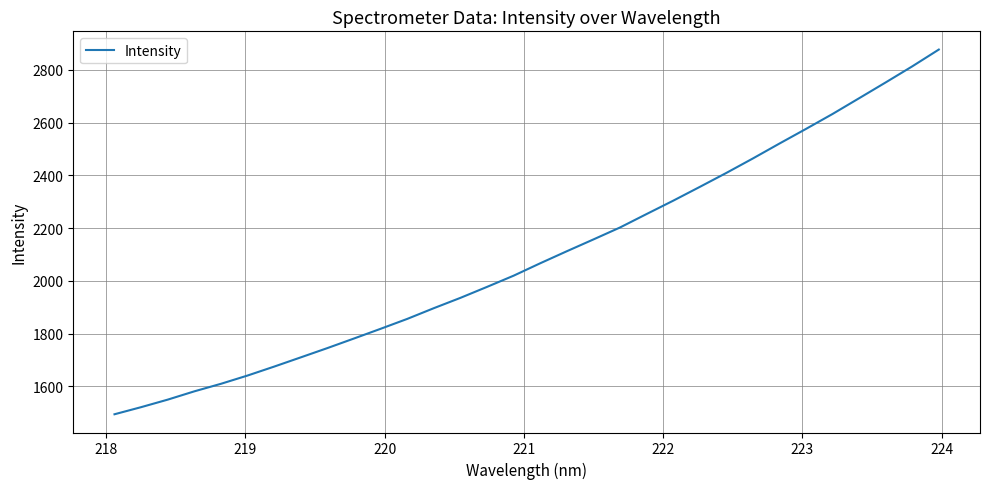

What is the greatest value displayed?

2876.7